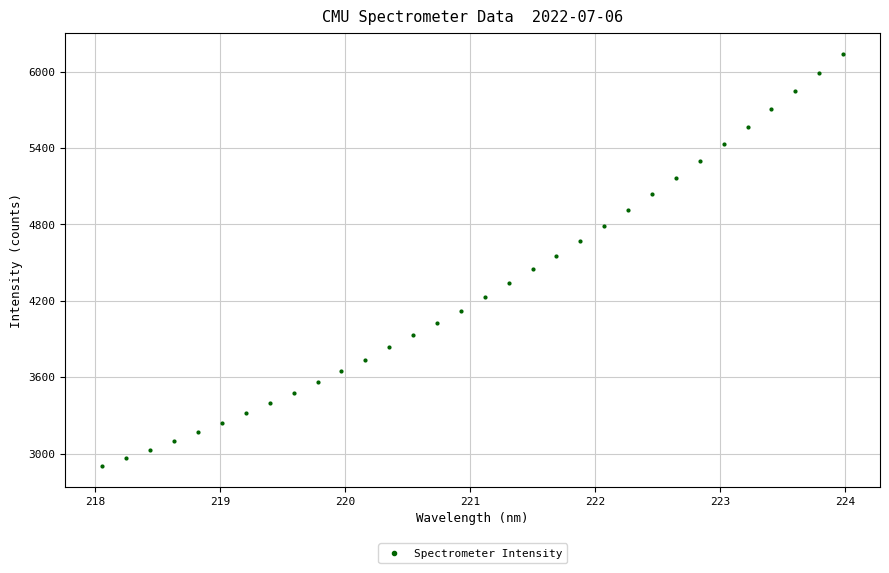

What is the range of Y values (max minus min)?

3242.5